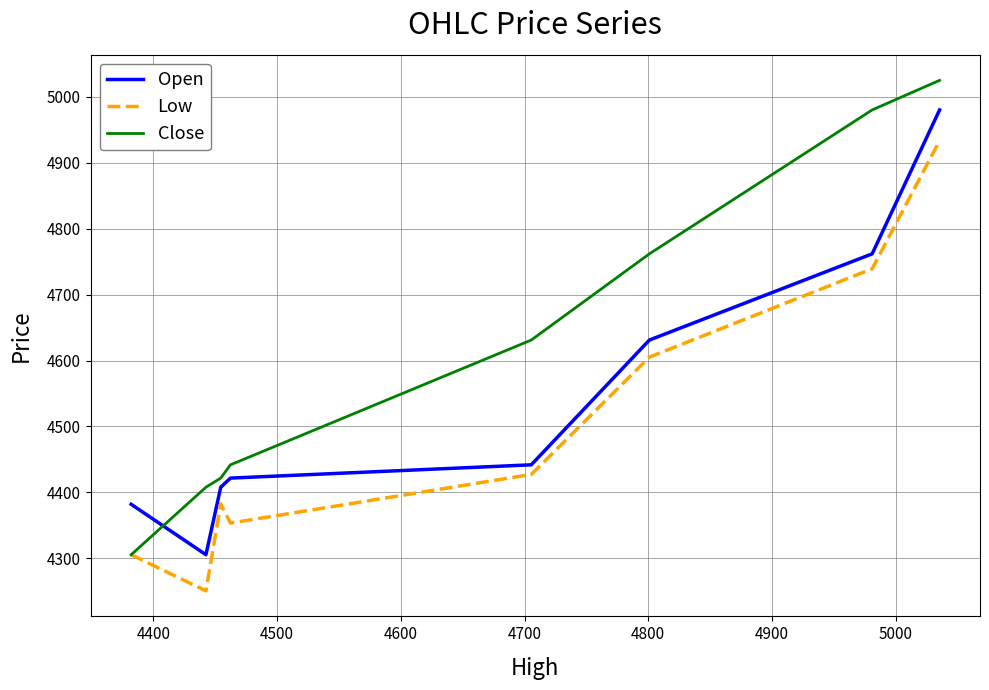

Reading left to right, transcribe all the data shown in this chart.

Open: 4382.0	4305.5	4407.9	4421.7	4441.9	4631.1	4761.9	4980.2
Low: 4305.5	4250.7	4382.7	4353.5	4427.3	4605.2	4739.2	4933.5
Close: 4305.5	4407.9	4421.7	4441.9	4631.1	4761.9	4980.2	5025.0